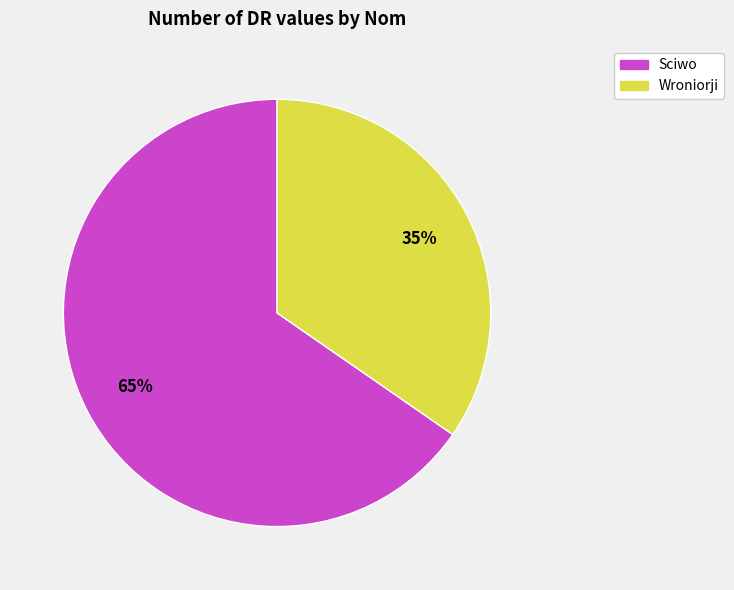

Count the number of slices in the pie.

2